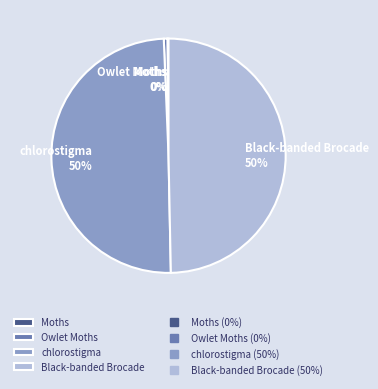

Approximately how many times larger is the value at Black-banded Brocade compared to chlorostigma?

1.0